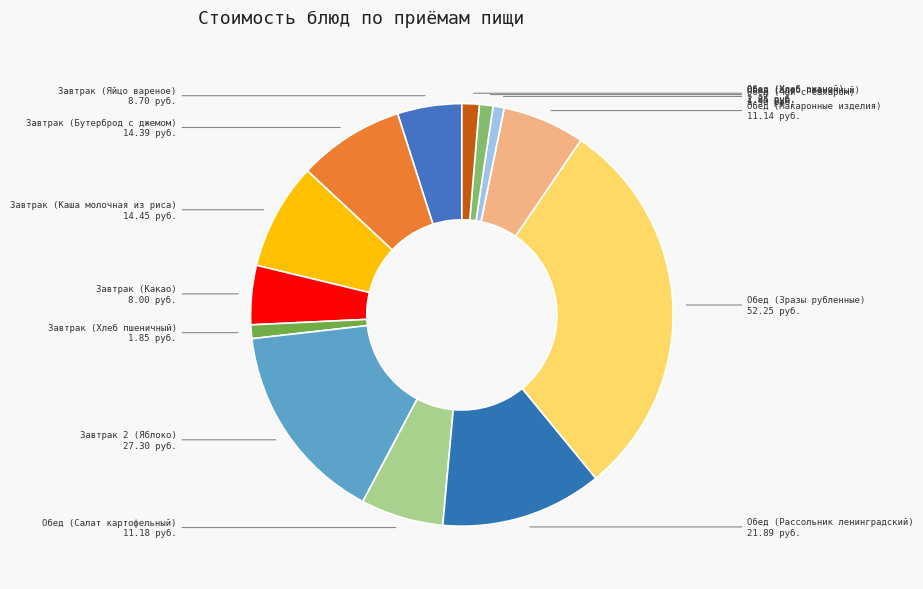

How many slices are in this pie chart?

13